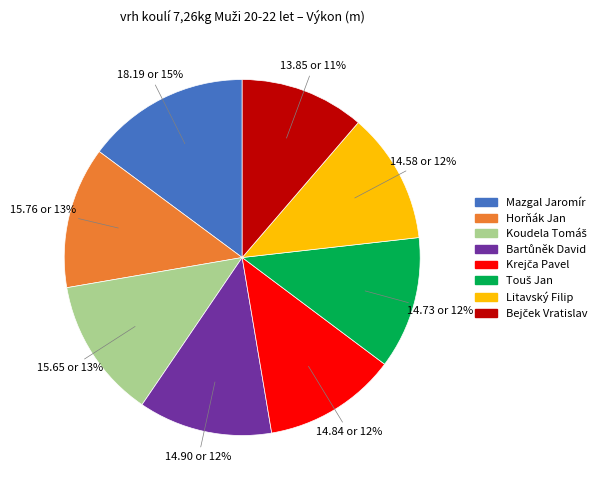

To the nearest percent, what is the average slice percentage?

12%